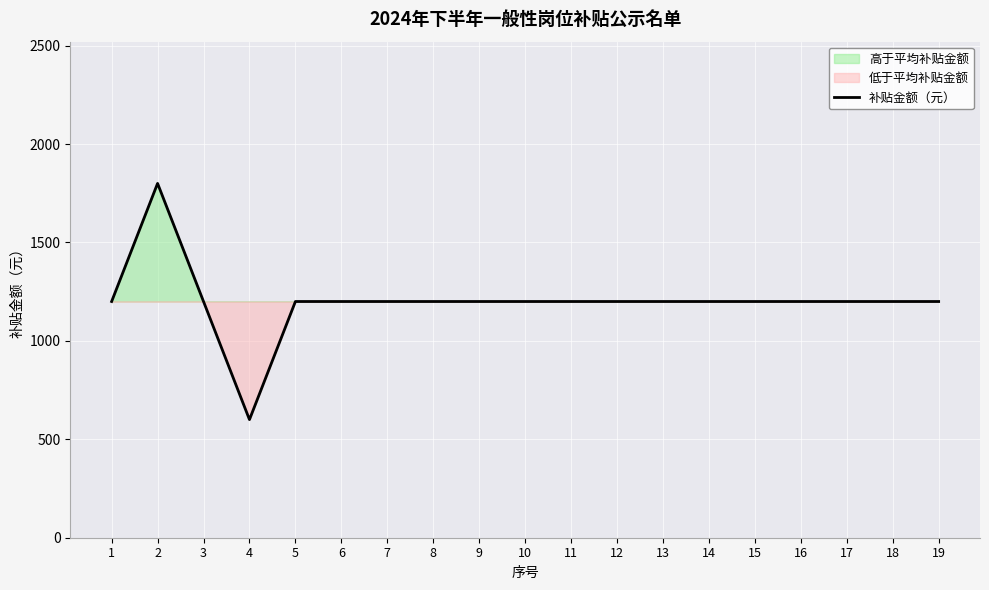

Reading left to right, list all the values displayed in this chart.

1200	1800	1200	600	1200	1200	1200	1200	1200	1200	1200	1200	1200	1200	1200	1200	1200	1200	1200